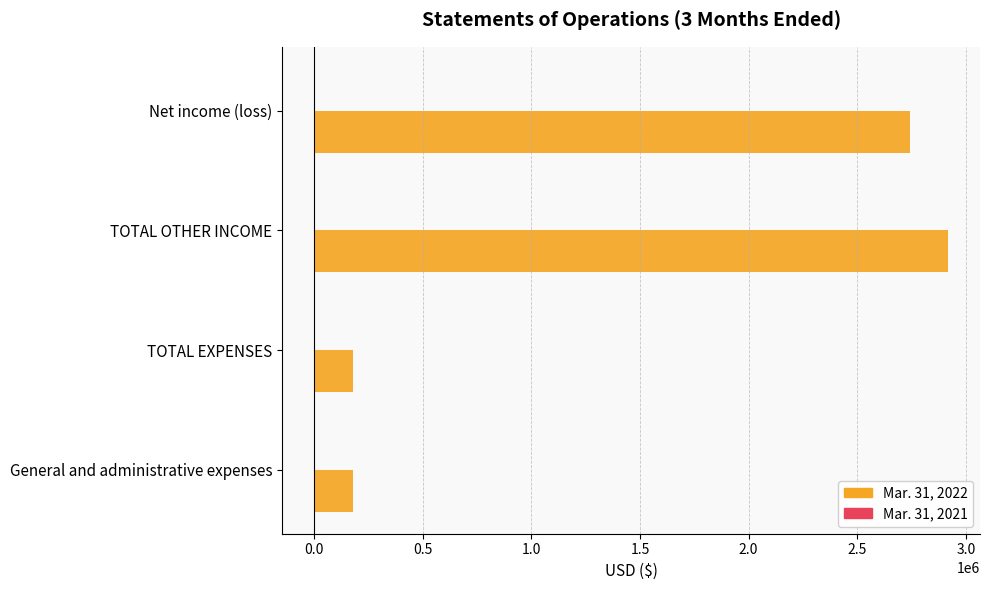

What is the sum of all Mar. 31, 2022 values?

6015168